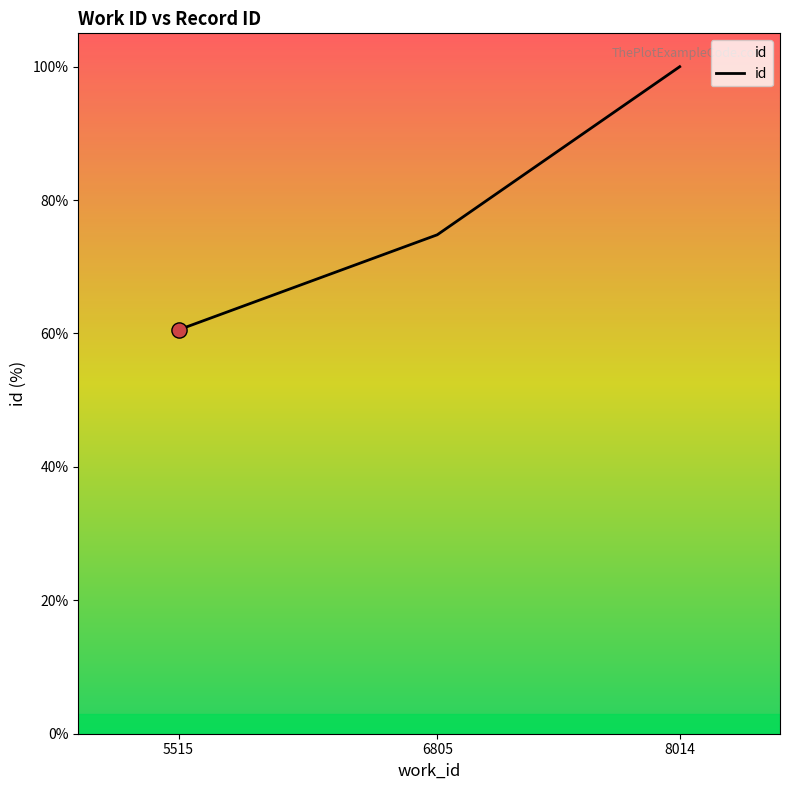

What is the change in value from 5515 to 8014?

+39.5